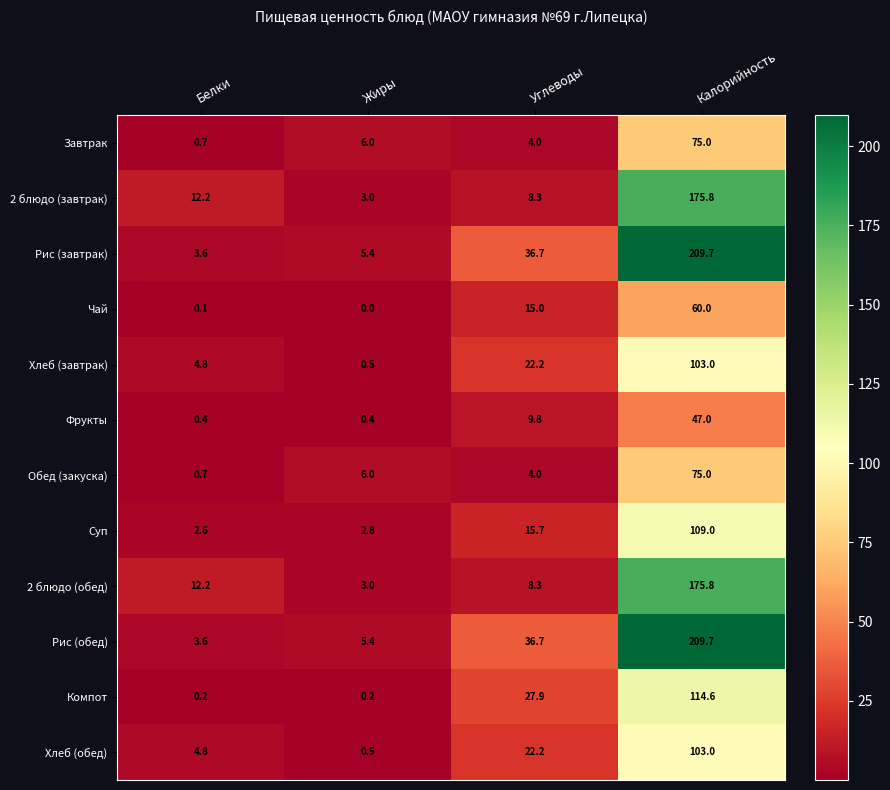

The Чай series shows 0.1 at Белки. True or false?

True